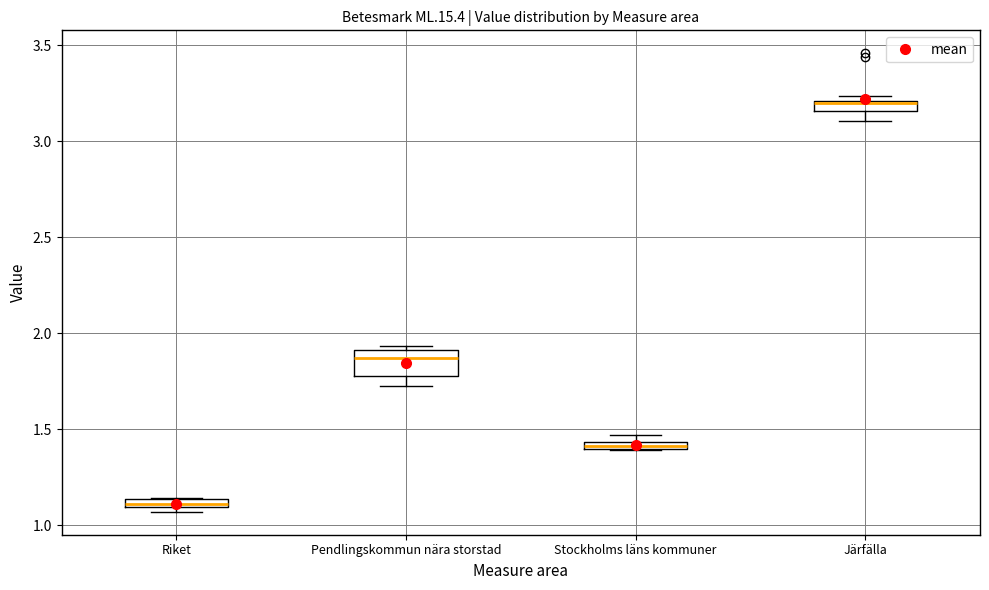

Where is the upper edge of the box for Stockholms läns kommuner on the y-axis? The values are not printed on the chart, so give them approximately, as read against the axis.

1.45